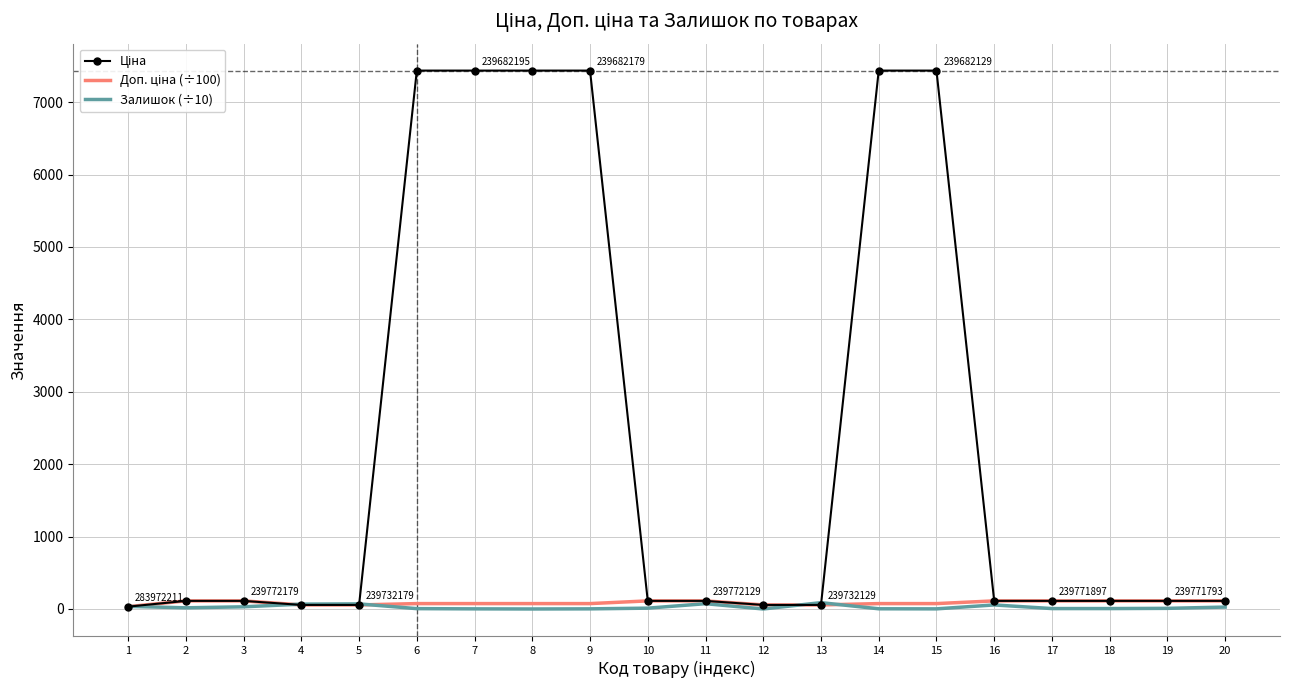

What is the difference between the second highest and minimum values in the Ціна series?

7404.1